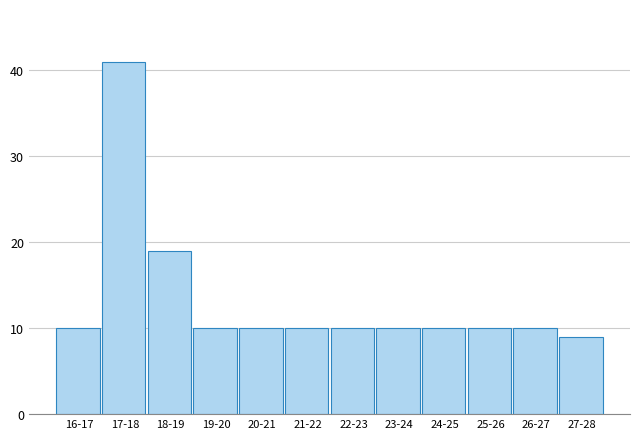

Reading right to left, list all the values displayed in this chart.

27-28=9	26-27=10	25-26=10	24-25=10	23-24=10	22-23=10	21-22=10	20-21=10	19-20=10	18-19=19	17-18=41	16-17=10